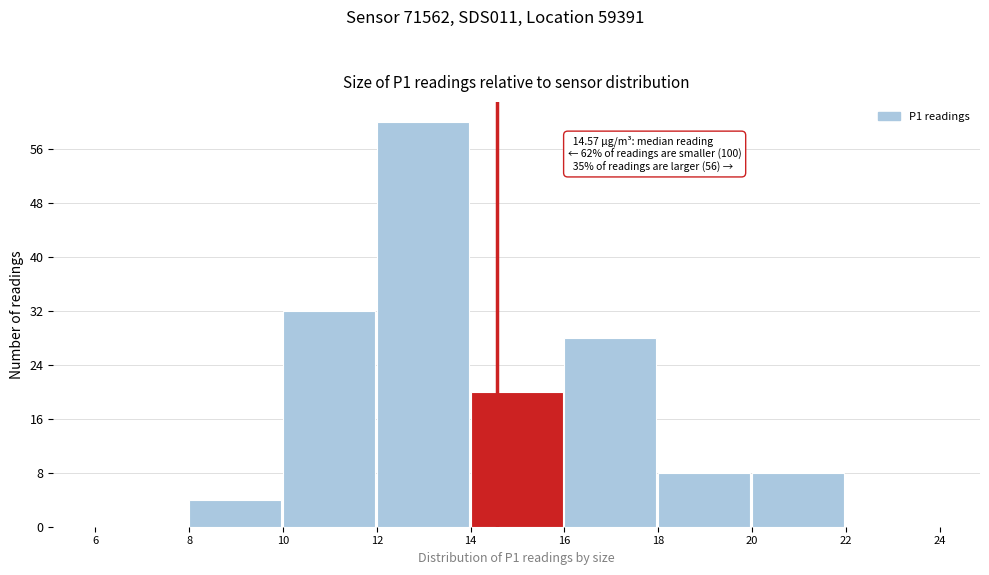

Which range on the x-axis has the tallest bar?

12 to 14